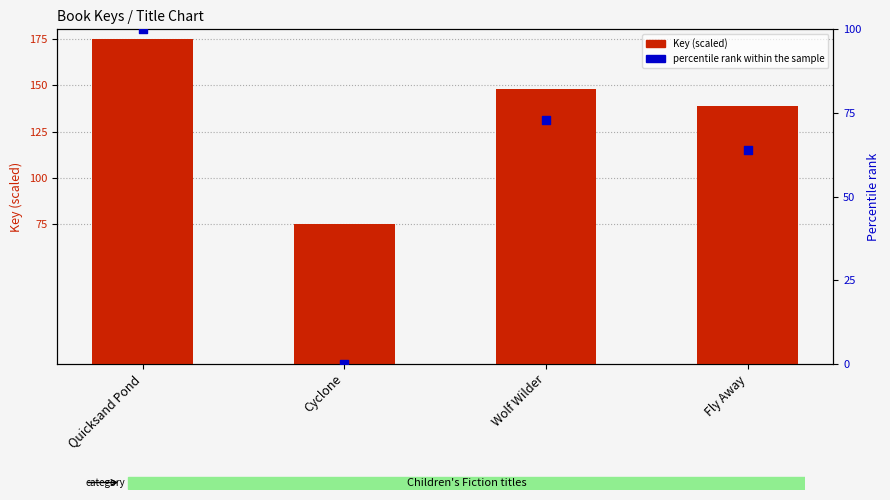

Which series has the largest total across all categories?

Key (scaled)